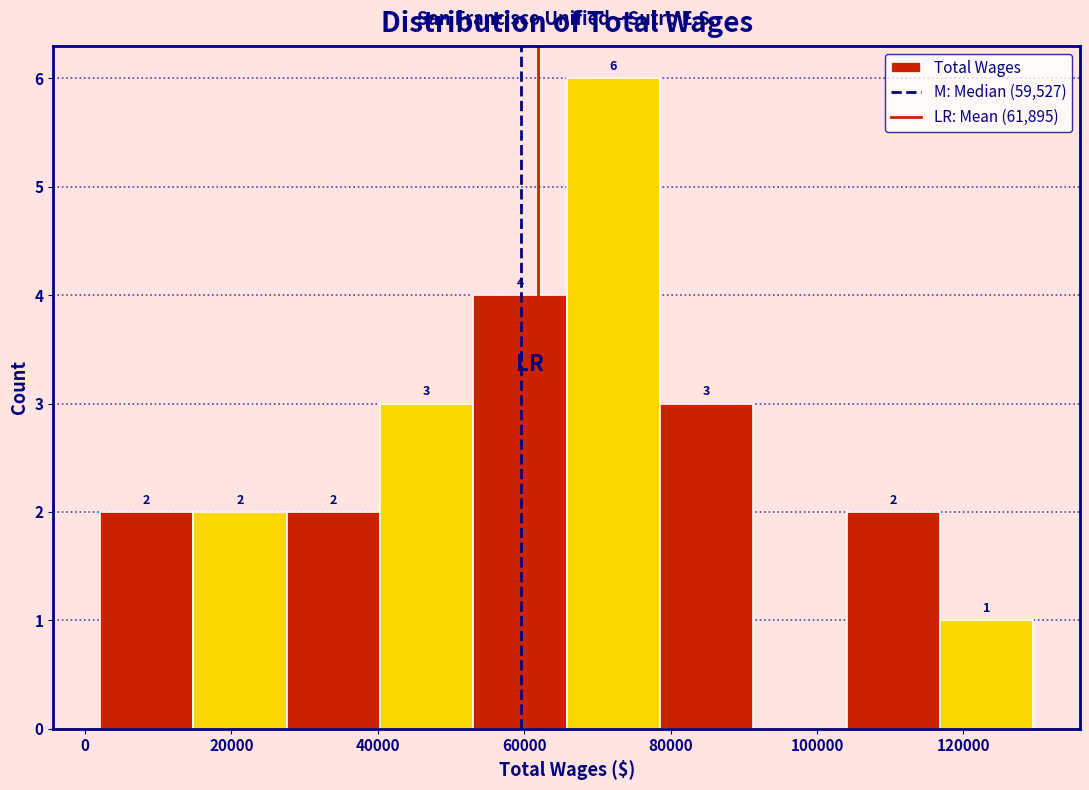

Which range on the x-axis has the tallest bar?

66000 to 78000